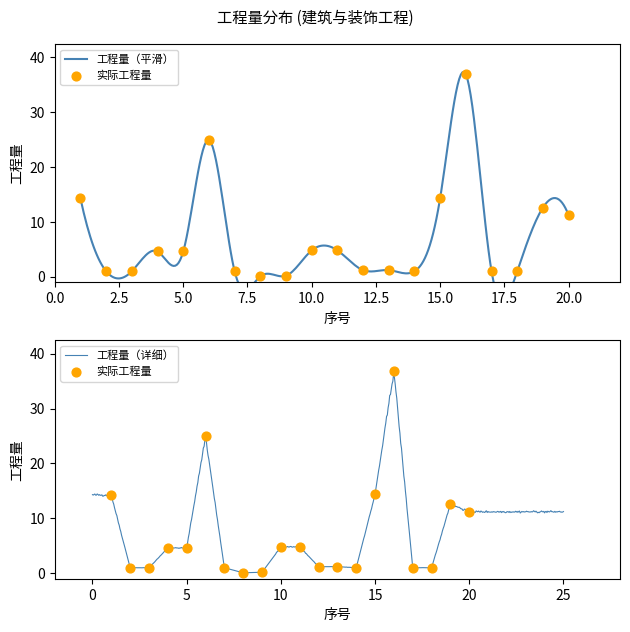

What is the change in value from 2 to 9?

-0.8